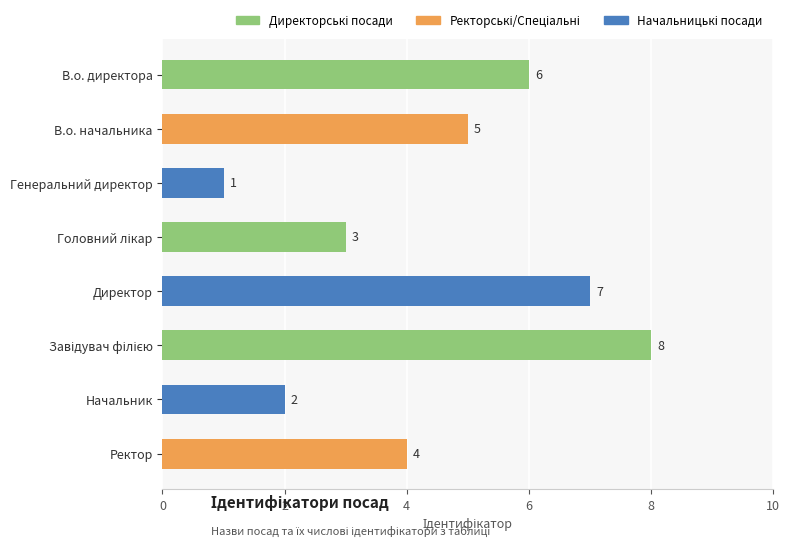

The chart shows a value of 2 at Генеральний директор. True or false?

False